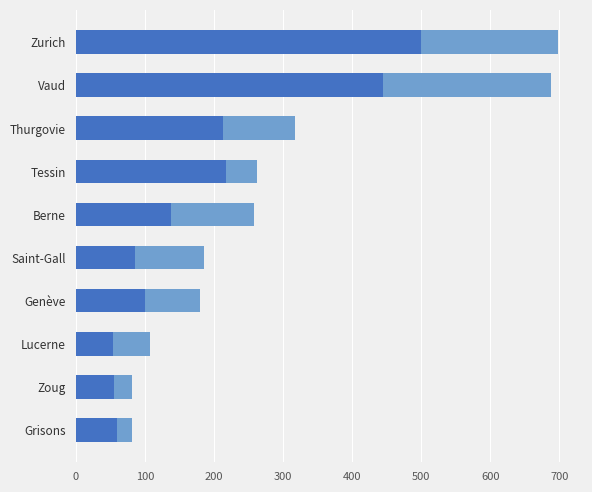

What is the total value across all series at Grisons?

81